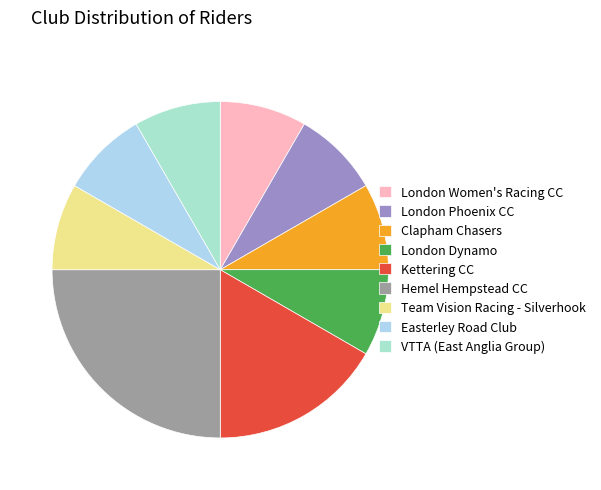

Count the number of slices in the pie.

9